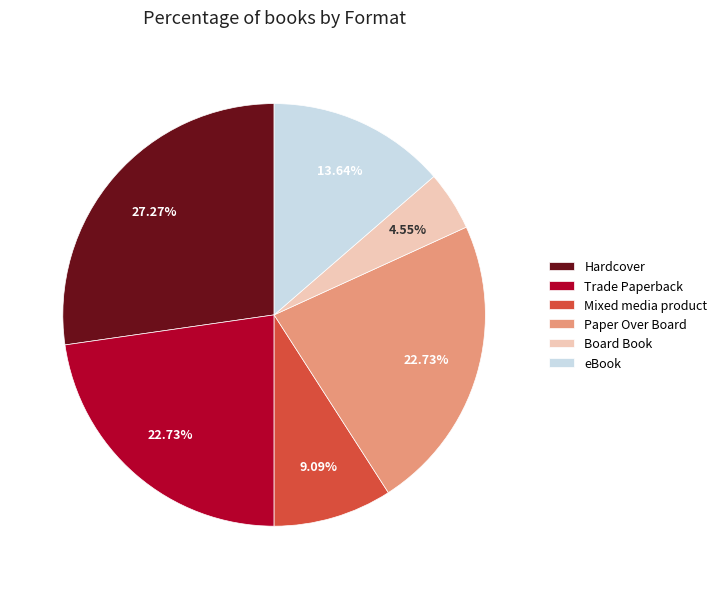

How many segments does this pie chart have?

6